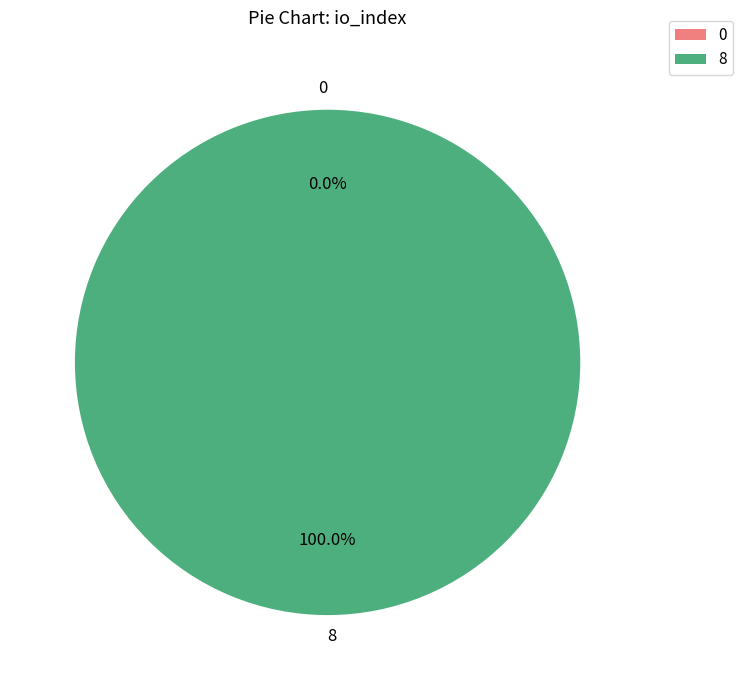

Between Ticket (io_index=0) and Regular (io_index=8), which is larger?

Regular (io_index=8)